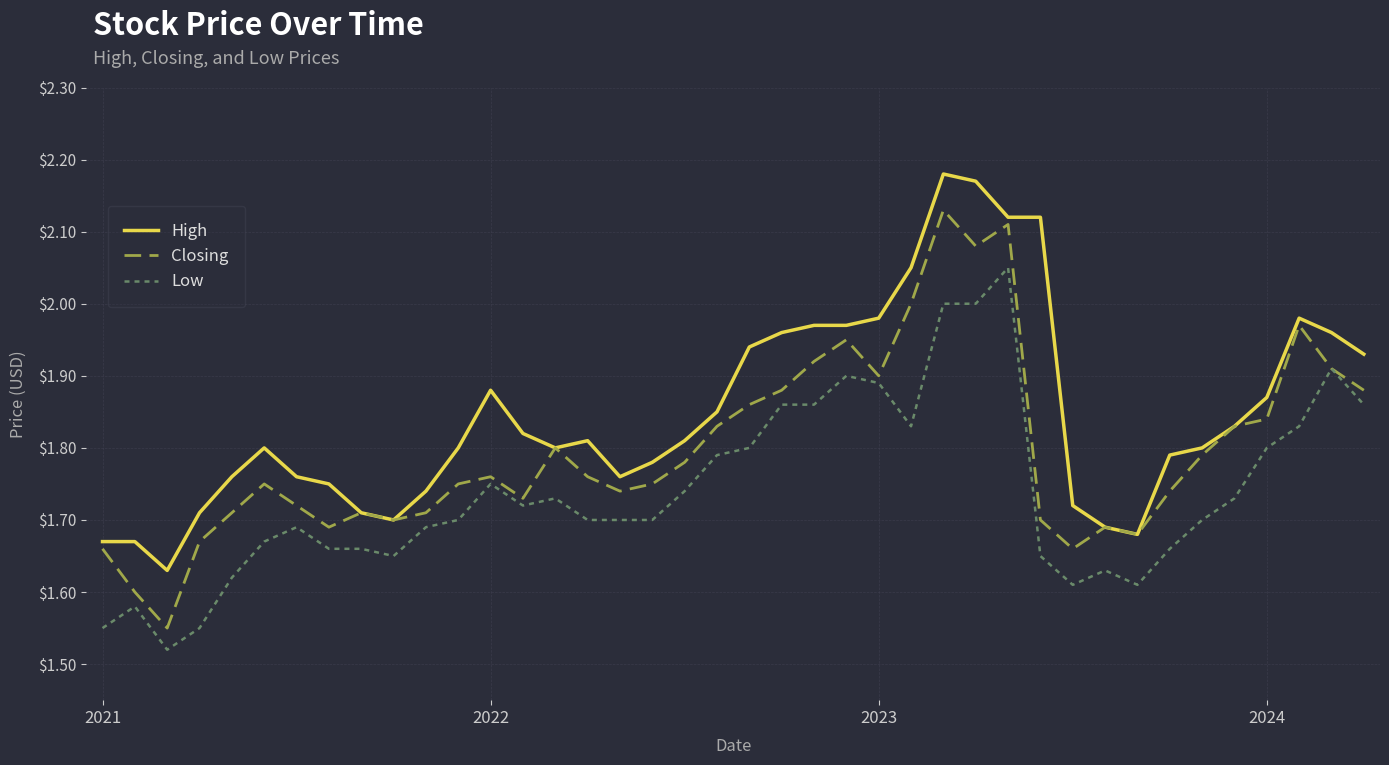

Which series has the widest spread of values?

Closing